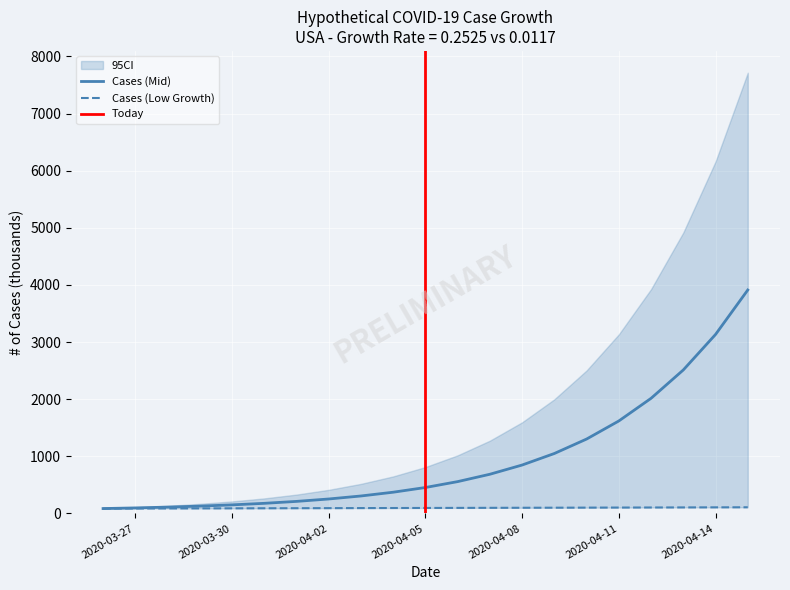

What is the value of the Cases (Low Growth) point at the 13th from the left?

98.2